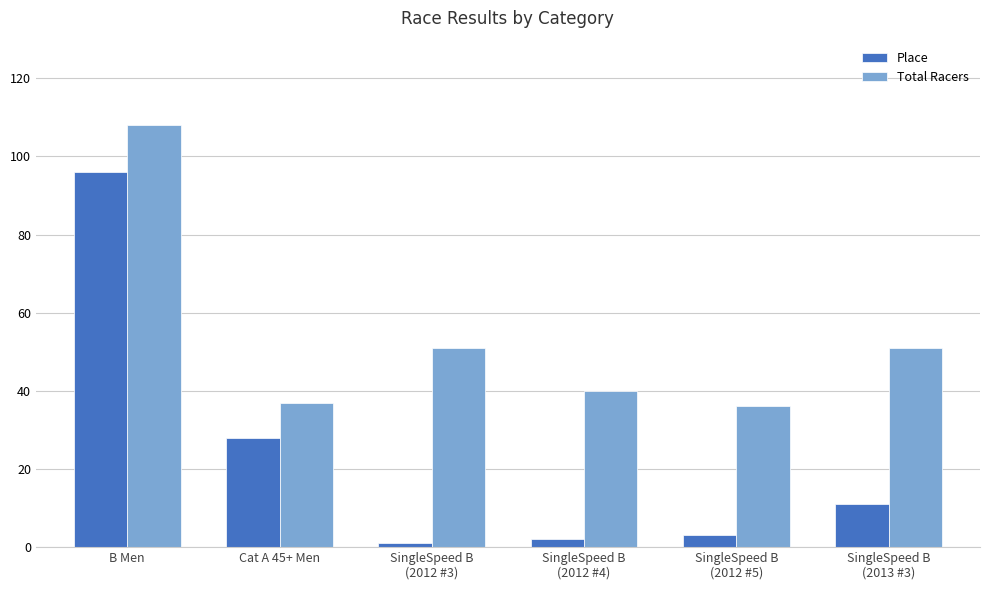

List the series in order of their overall mean, highest first.

Total Racers, Place